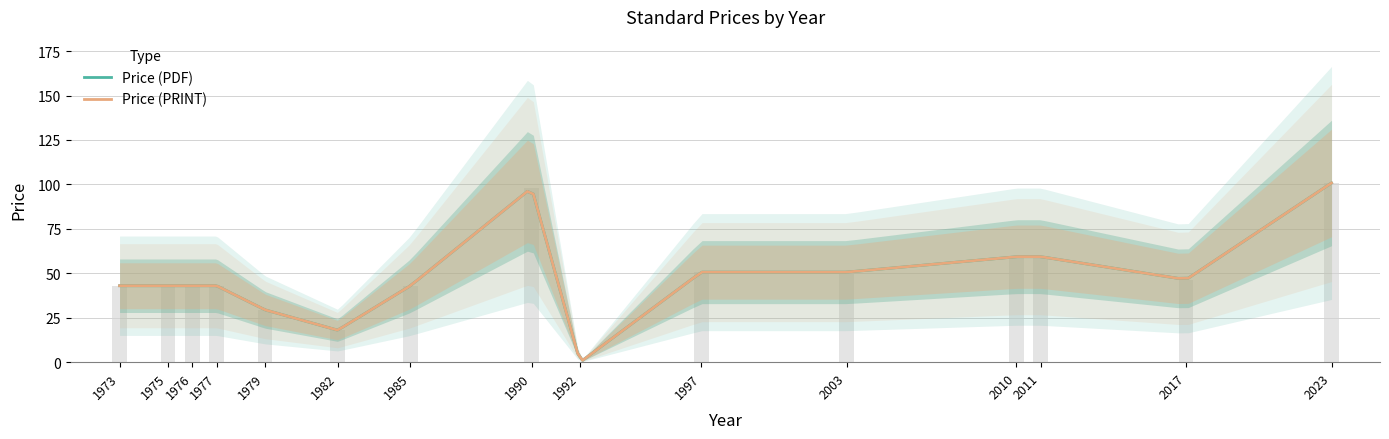

How many bars are there in total?

15